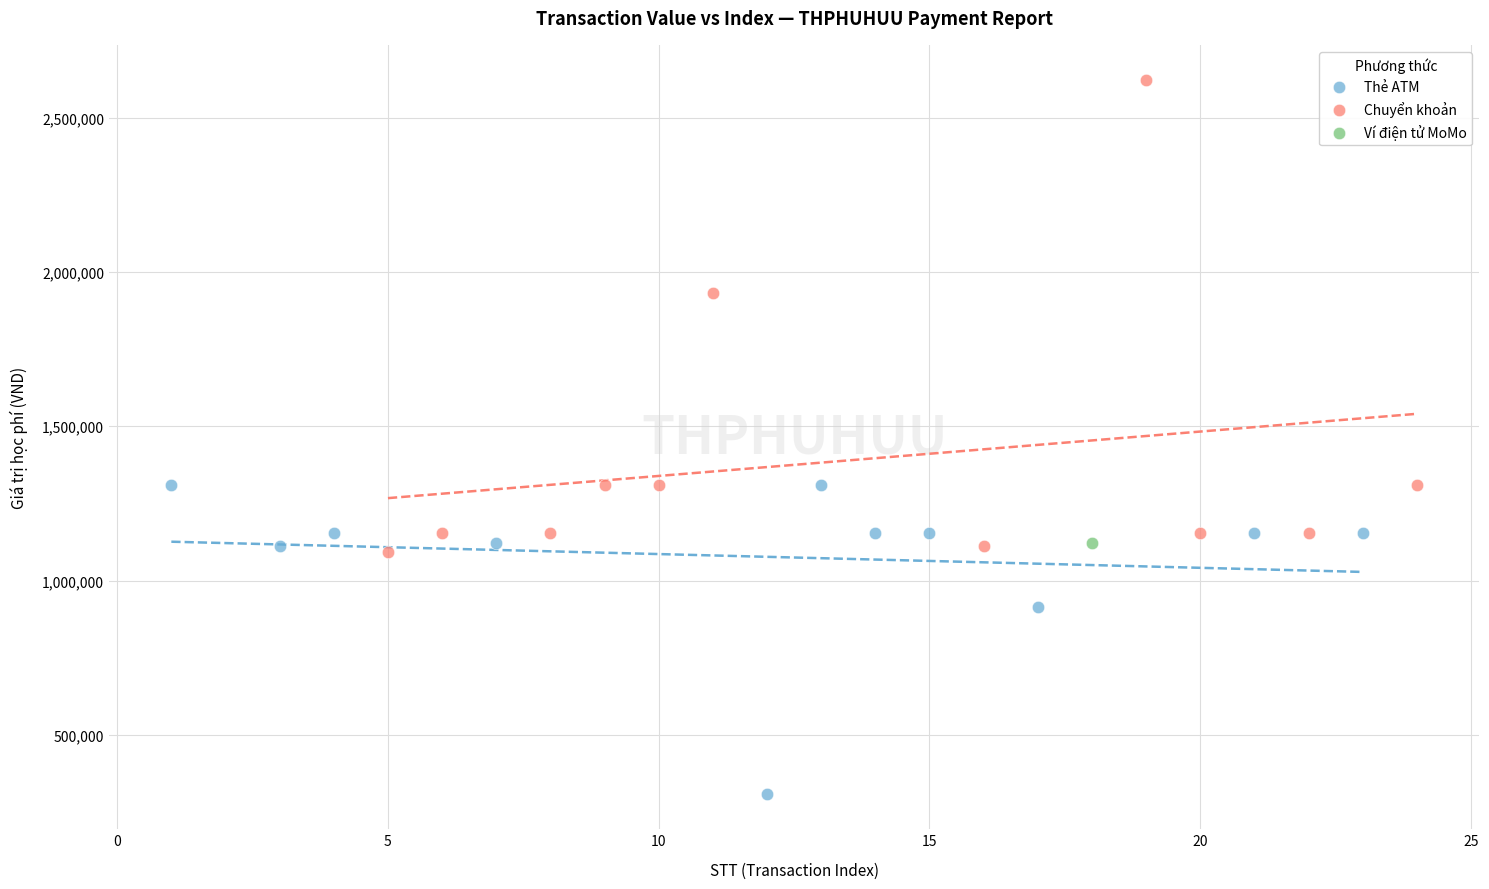

Which series reaches the minimum Y coordinate?

Thẻ ATM